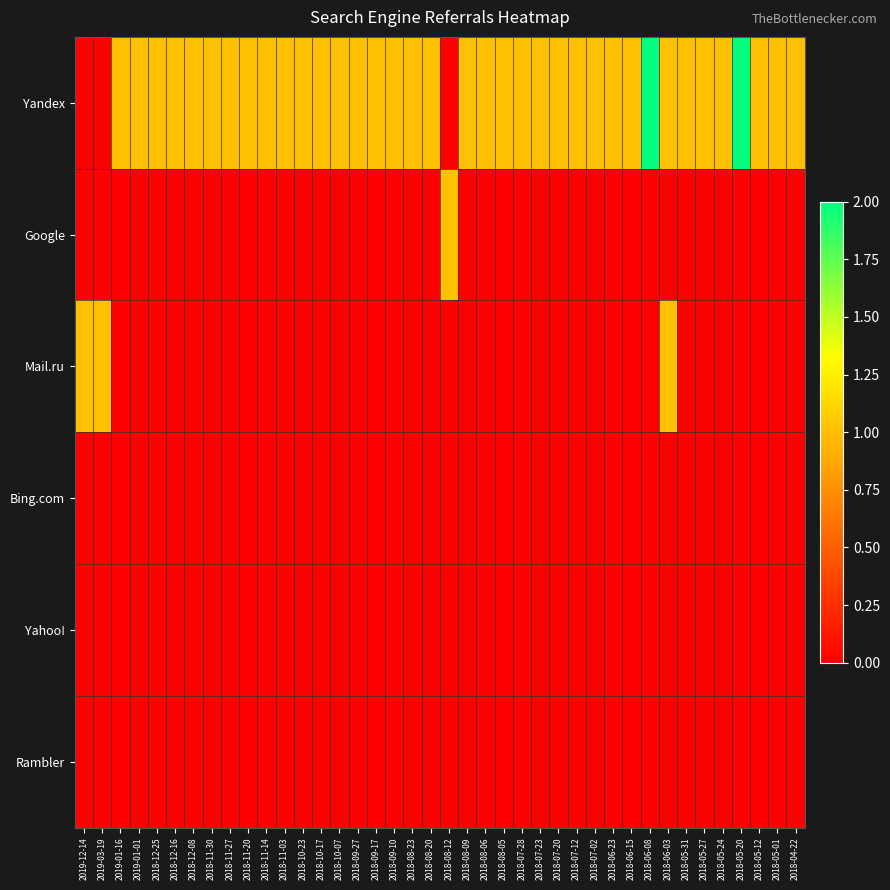

At how many categories does at least one series exceed 1?

2